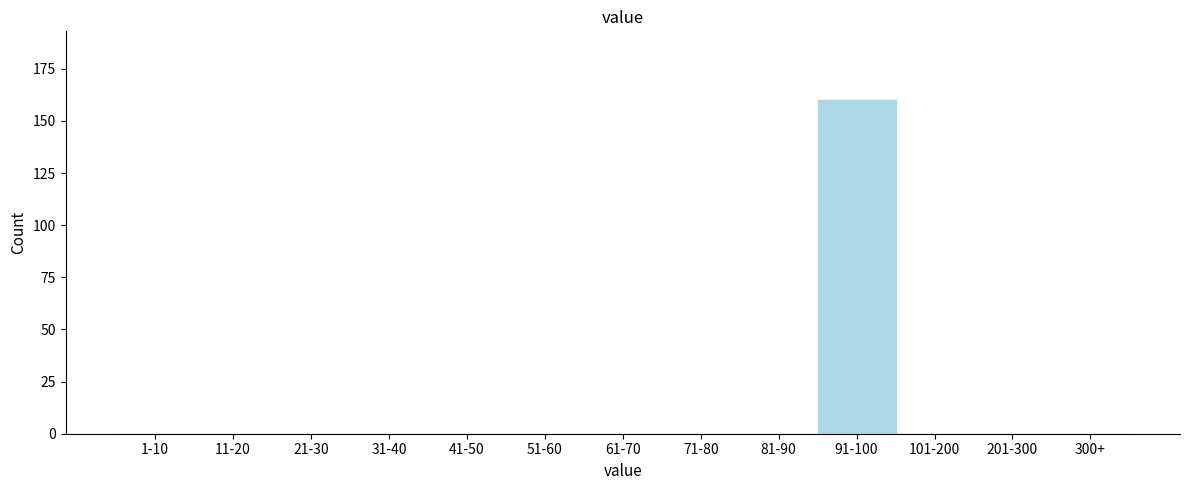

Reading right to left, extract all data points from this chart.

300+=0	201-300=0	101-200=0	91-100=160	81-90=0	71-80=0	61-70=0	51-60=0	41-50=0	31-40=0	21-30=0	11-20=0	1-10=0